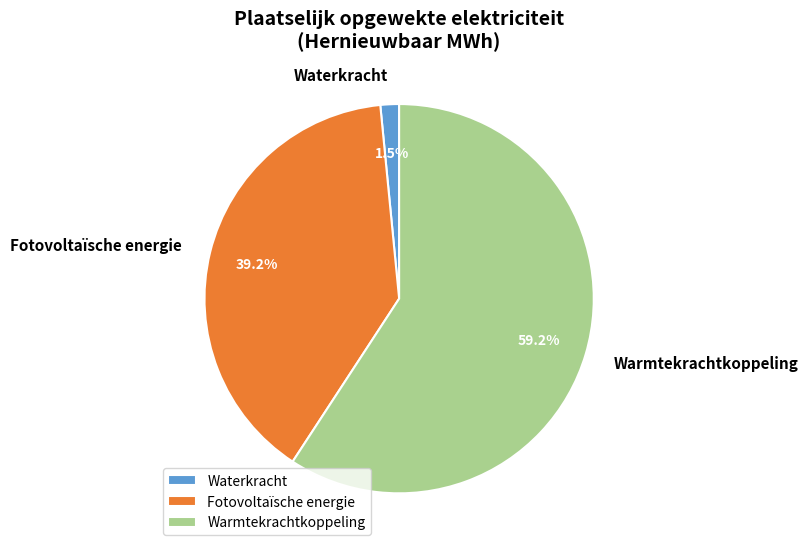

Count the number of slices in the pie.

3